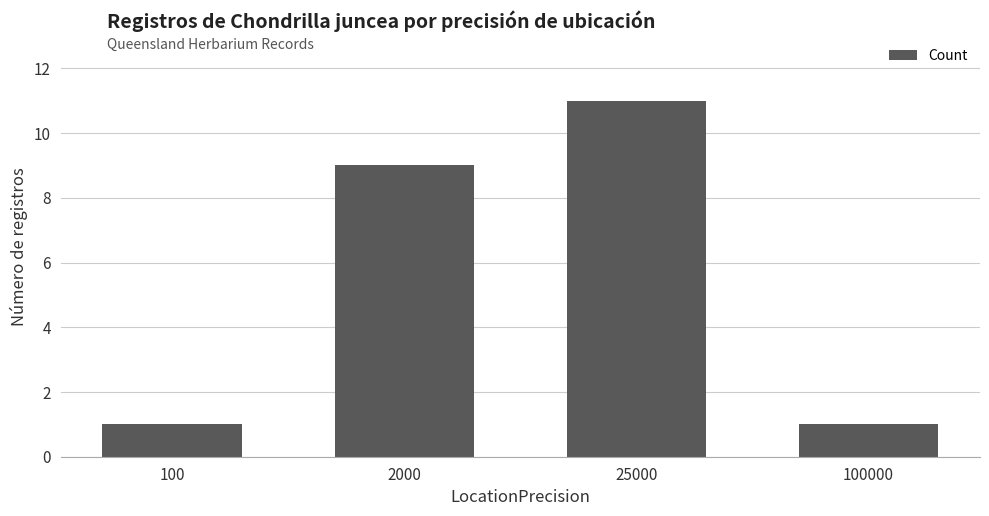

Reading right to left, what are all the values shown in this chart?

100000=1	25000=11	2000=9	100=1